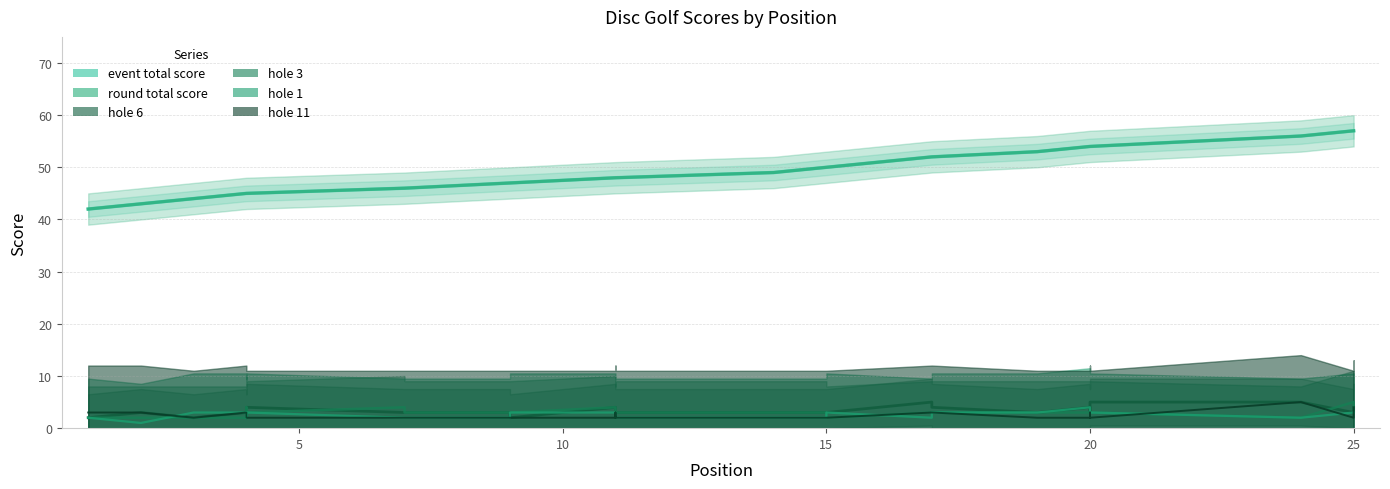

True or false: hole_11 and hole_6 intersect in this chart.

False